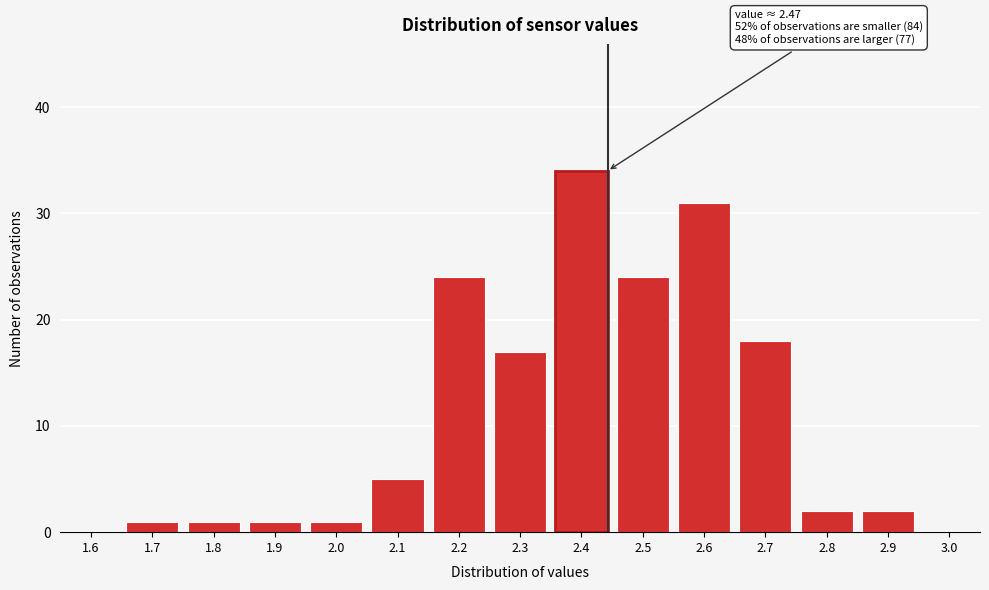

Reading left to right, what are all the values shown in this chart?

1.6=0	1.7=1	1.8=1	1.9=1	2.0=1	2.1=5	2.2=24	2.3=17	2.4=34	2.5=24	2.6=31	2.7=18	2.8=2	2.9=2	3.0=0